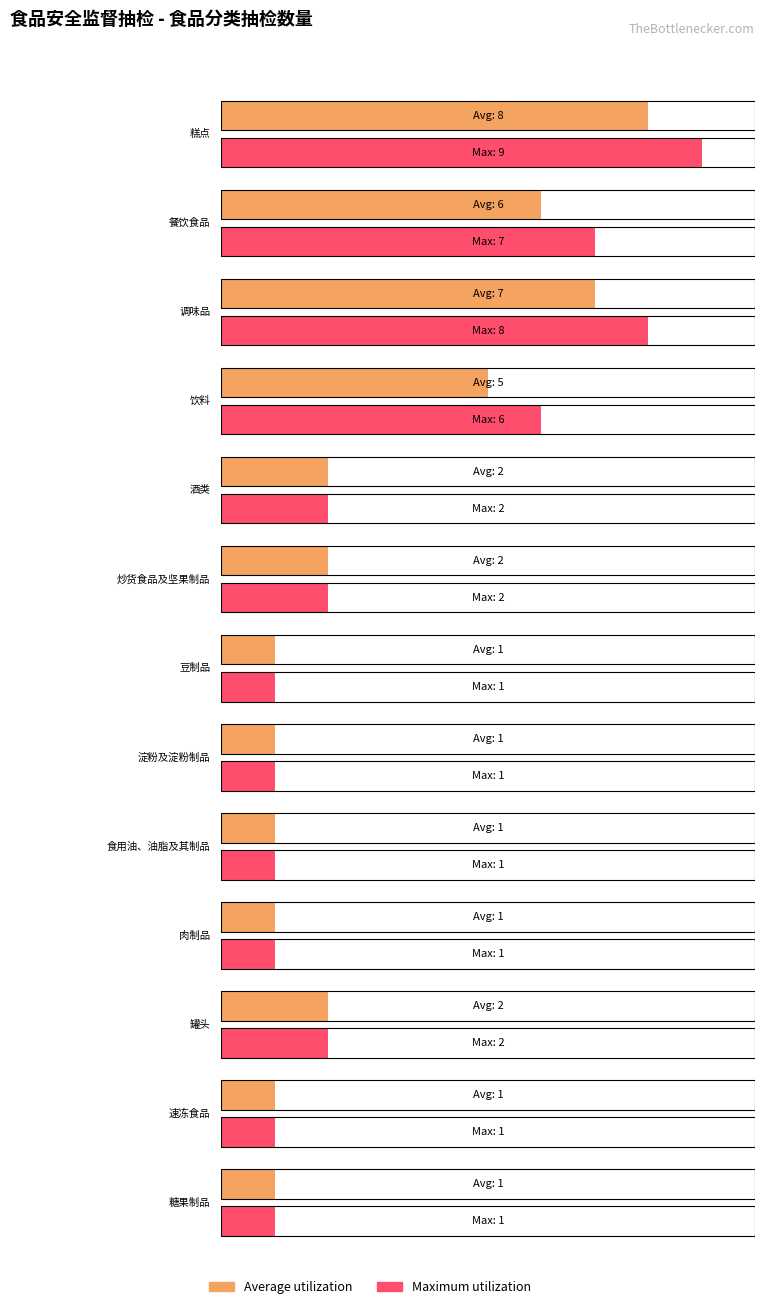

Reading left to right, what are all the values shown in this chart?

Average utilization: 0=8	1=6	2=7	3=5	4=2	5=2	6=1	7=1	8=1	9=1	10=2	11=1	12=1
Maximum utilization: 0=9	1=7	2=8	3=6	4=2	5=2	6=1	7=1	8=1	9=1	10=2	11=1	12=1